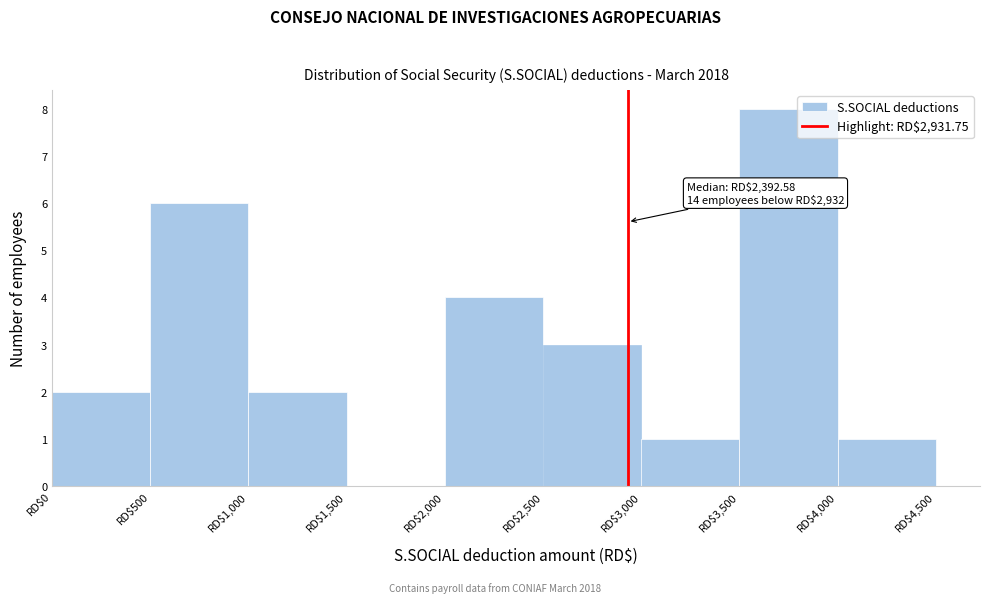

Which range on the x-axis has the tallest bar?

3500 to 4000